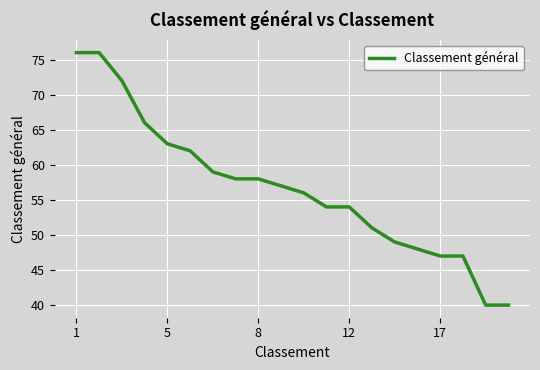

What is the maximum value shown in the chart?

76